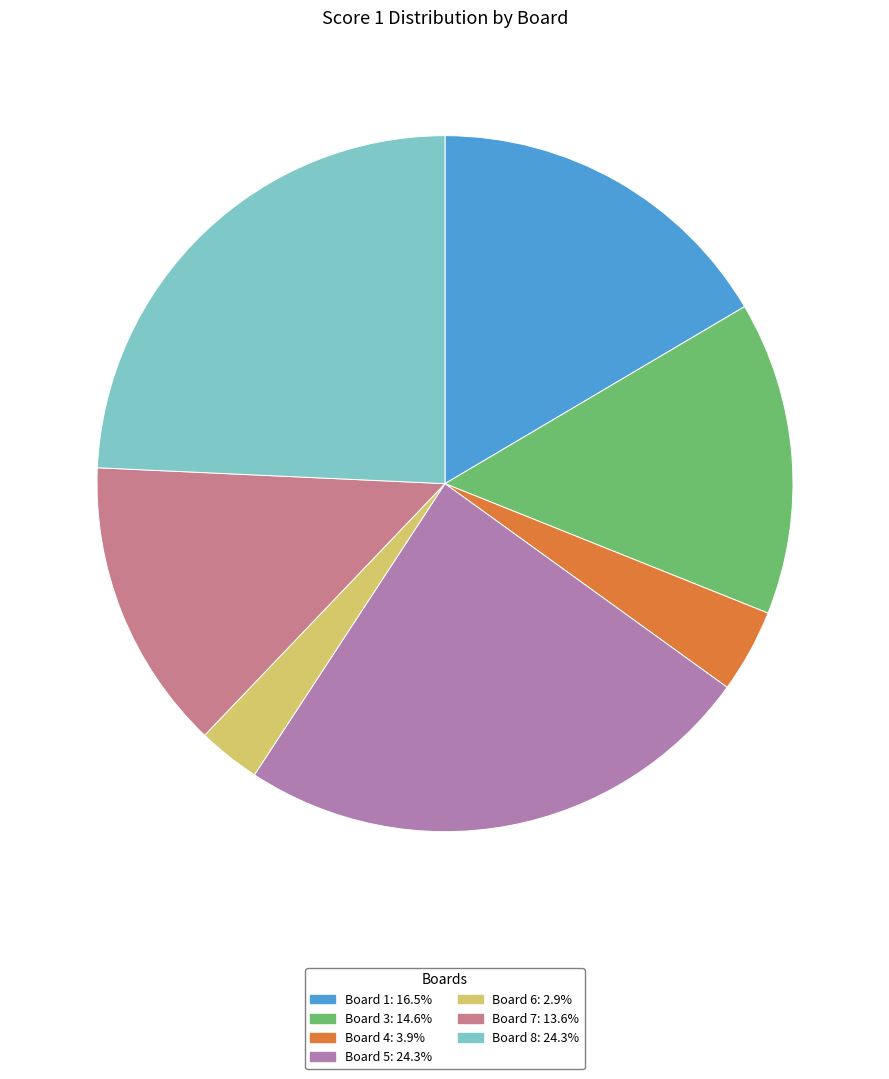

Which category has the smallest portion of the pie?

Board 6